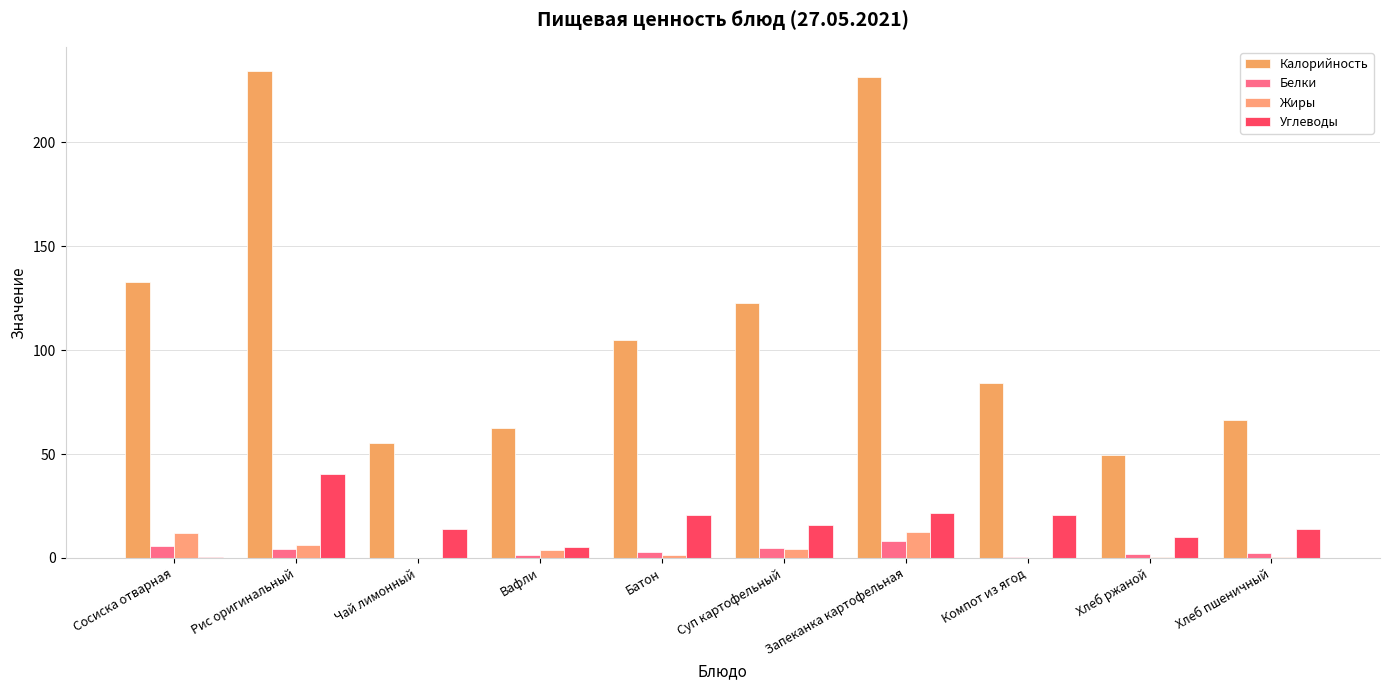

True or false: Калорийность has a value of 234.3 at Рис оригинальный.

True